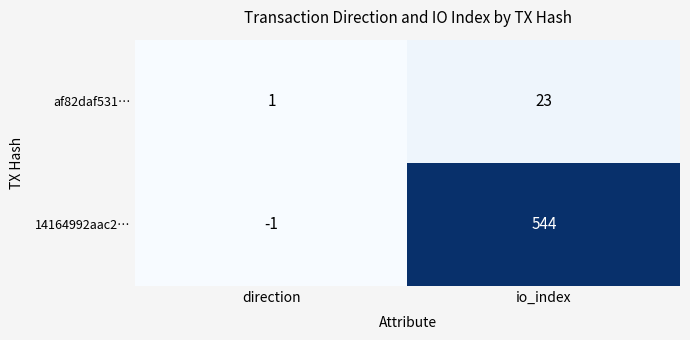

Rank the series by their average value, from highest to lowest.

14164992aac2…, af82daf531…